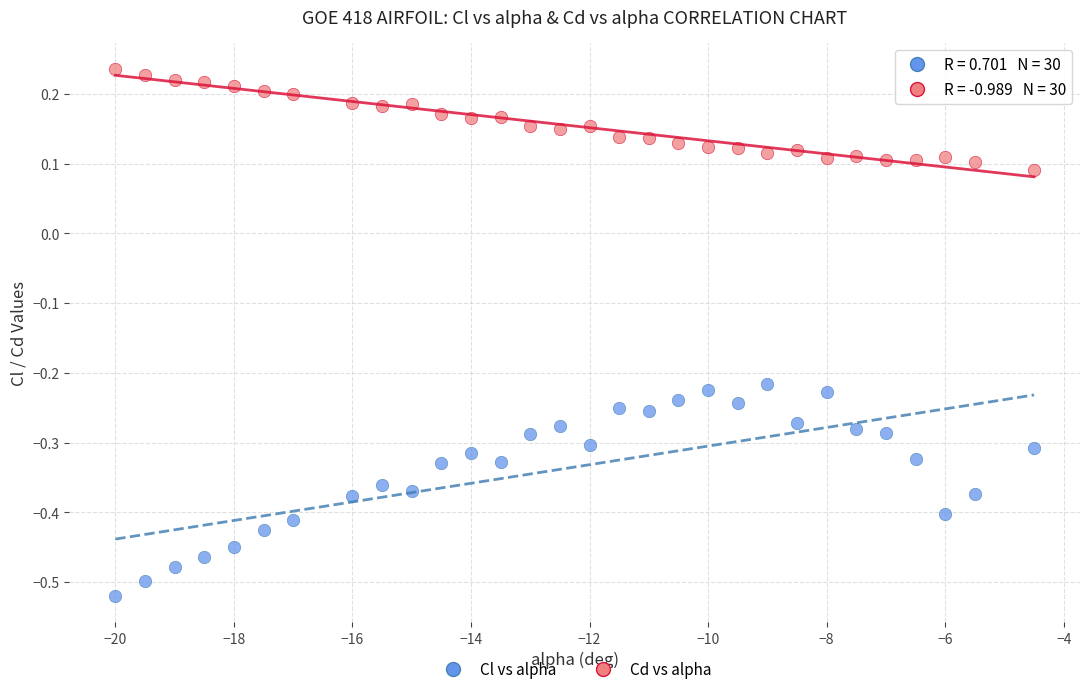

Across all data points, what is the range of Y values (max minus min)?

0.8